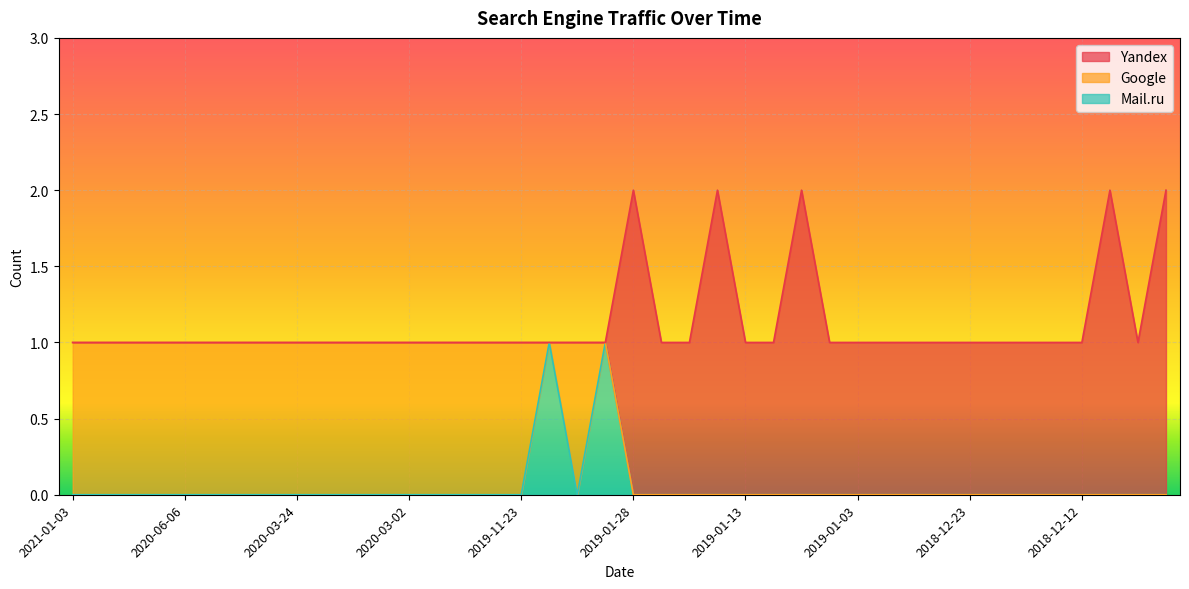

Reading right to left, transcribe all the data shown in this chart.

Yandex: 2	1	2	1	1	1	1	1	1	1	1	1	1	2	1	1	2	1	1	2	0	0	0	0	0	0	0	0	0	0	0	0	0	0	0	0	0	0	0	0
Google: 0	0	0	0	0	0	0	0	0	0	0	0	0	0	0	0	0	0	0	0	0	1	0	1	1	1	1	1	1	1	1	1	1	1	1	1	1	1	1	1
Mail.ru: 0	0	0	0	0	0	0	0	0	0	0	0	0	0	0	0	0	0	0	0	1	0	1	0	0	0	0	0	0	0	0	0	0	0	0	0	0	0	0	0